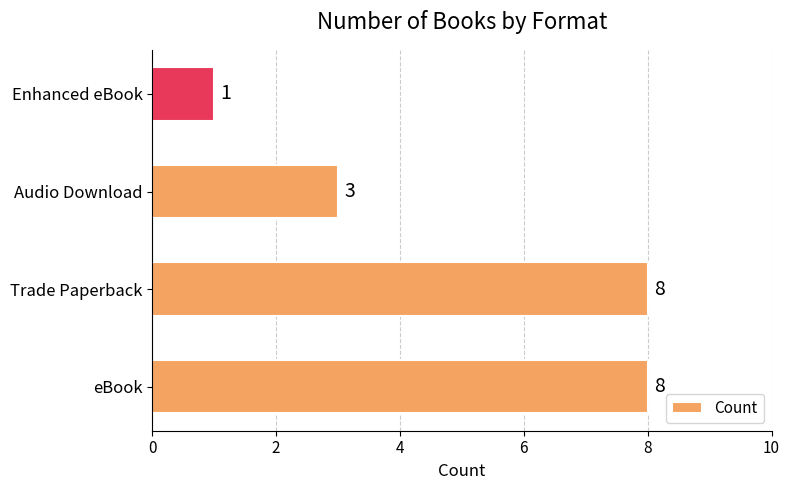

Where is the data nearest to the value 4?

Audio Download